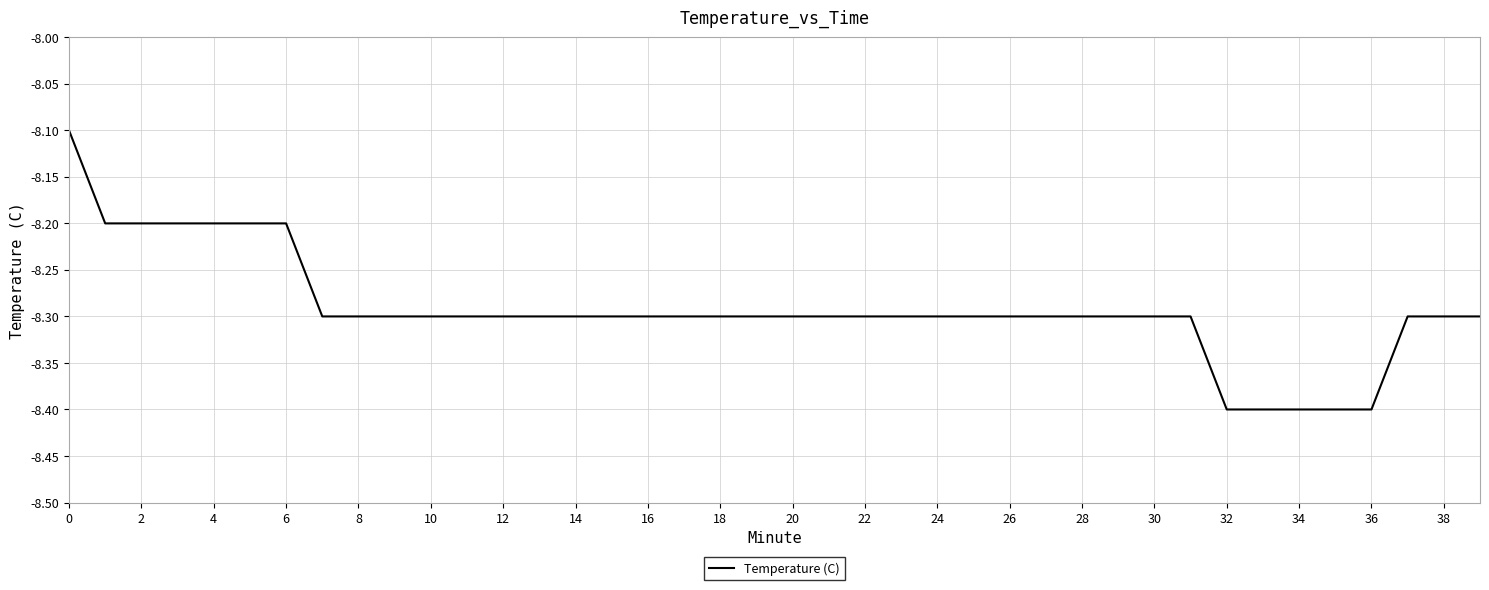

What is the minimum value shown in the chart?

-8.4